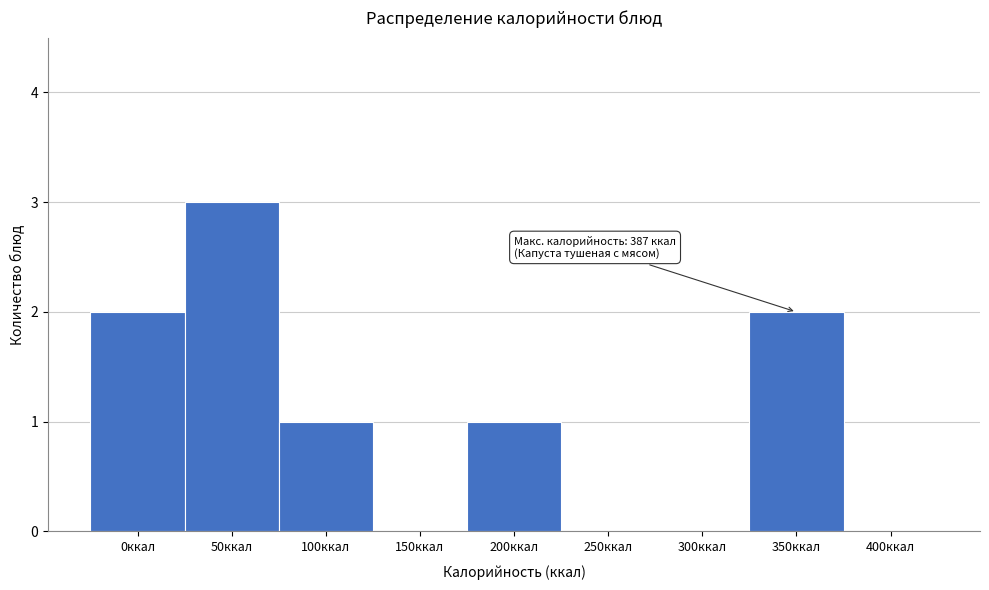

Reading right to left, list all the values displayed in this chart.

400ккал=0	350ккал=2	300ккал=0	250ккал=0	200ккал=1	150ккал=0	100ккал=1	50ккал=3	0ккал=2